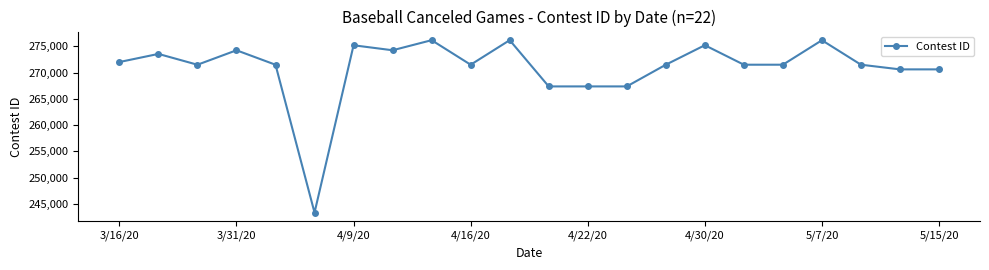

What is the smallest value displayed?

243347